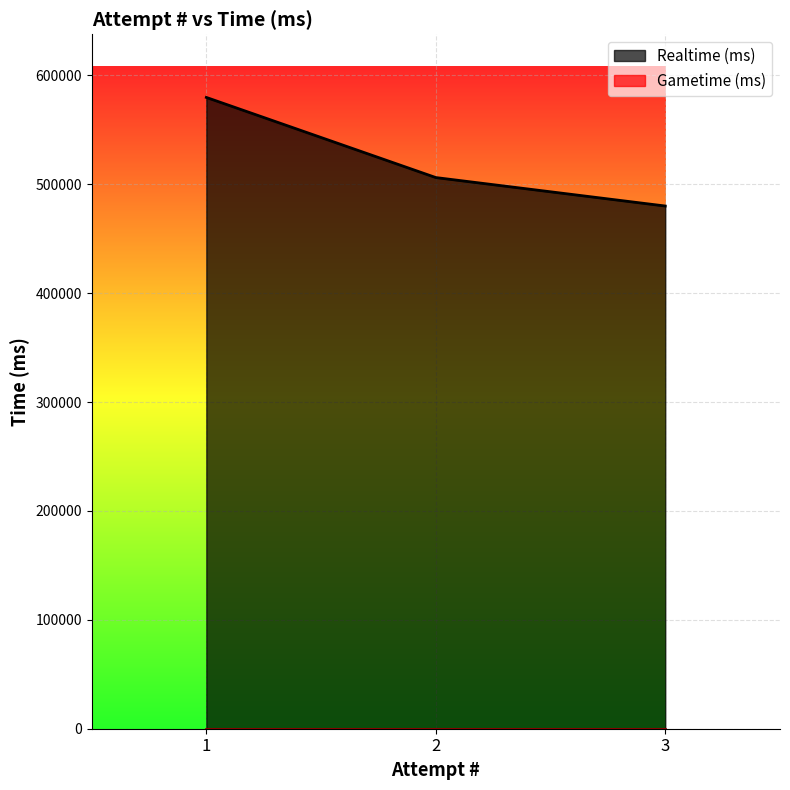

Rank the categories by Realtime (ms) value from highest to lowest.

1, 2, 3